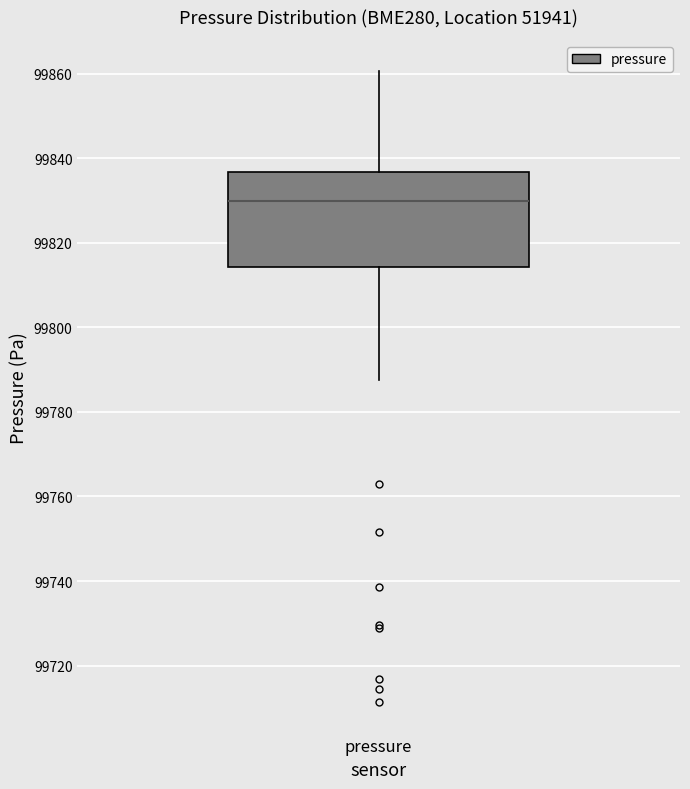

Read this box plot against the y-axis: the position of the median line, the range covered by the box, and the ends of both whiskers. The values are not printed on the chart, so give them approximately, as read against the axis.

median 99830, box 99814 to 99836, whiskers 99788 to 99860